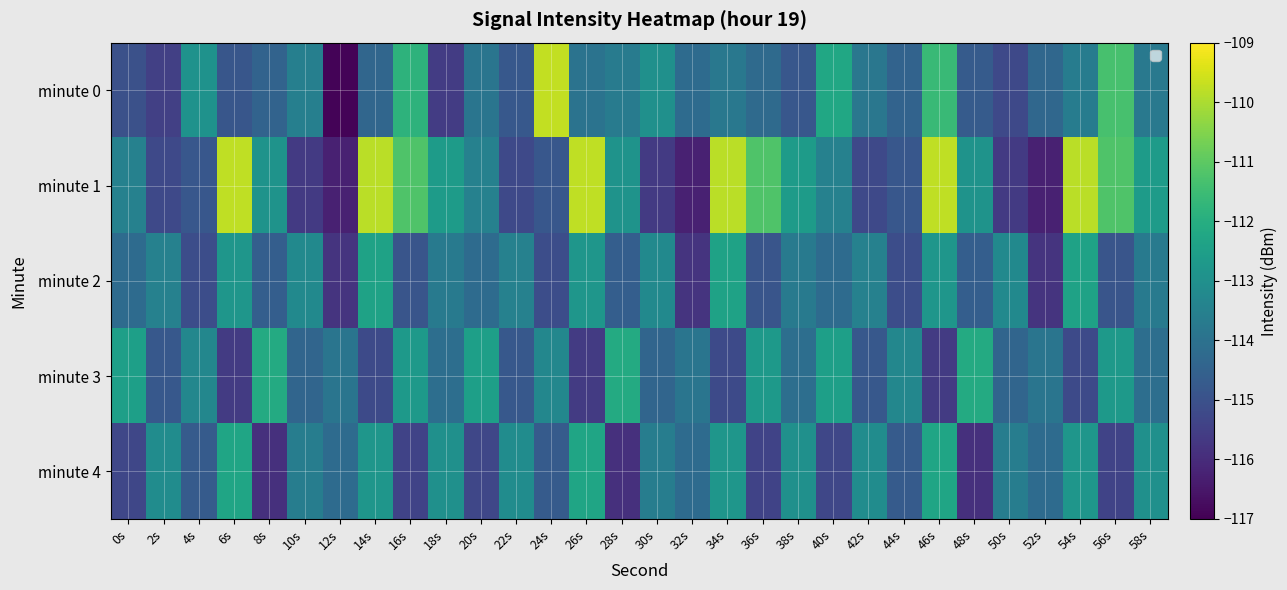

Which series has the largest total across all categories?

minute 1